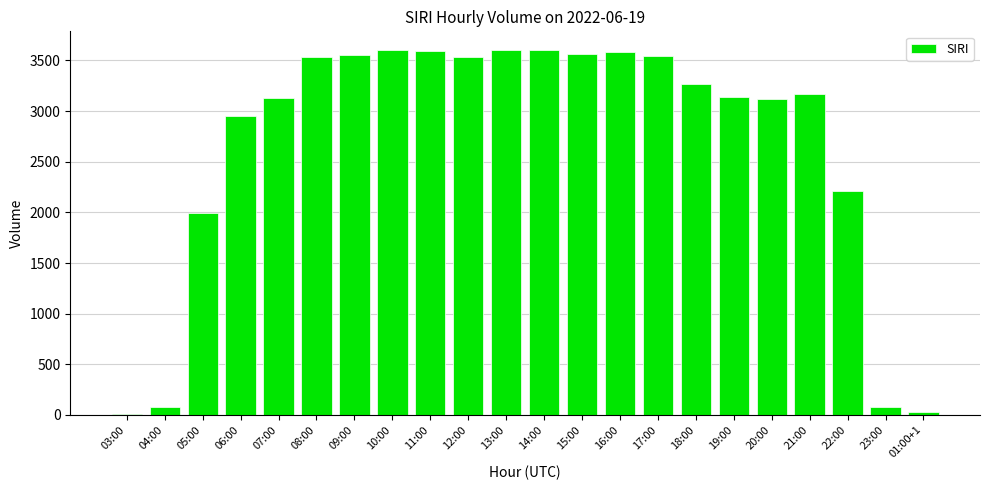

Which has a higher value, 09:00 or 16:00?

16:00